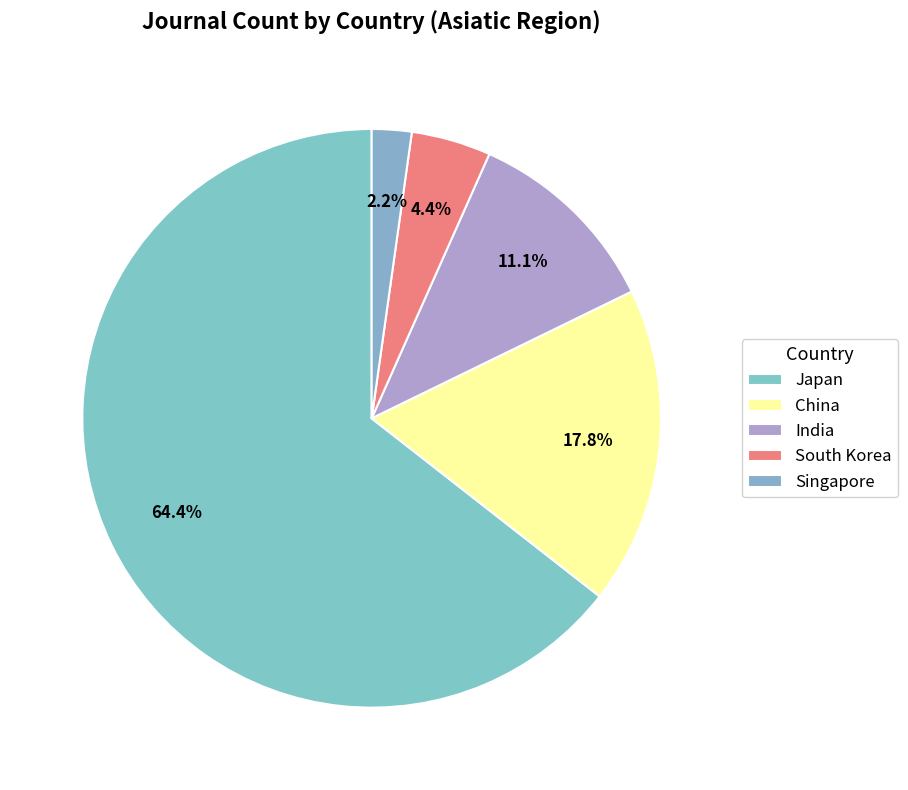

What is the smallest slice in the pie chart?

Singapore